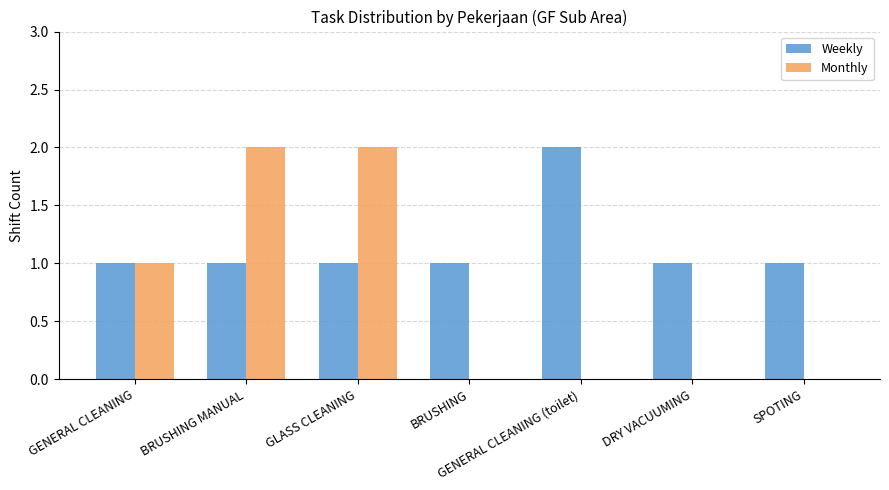

What are all the series names shown in the legend?

Weekly, Monthly